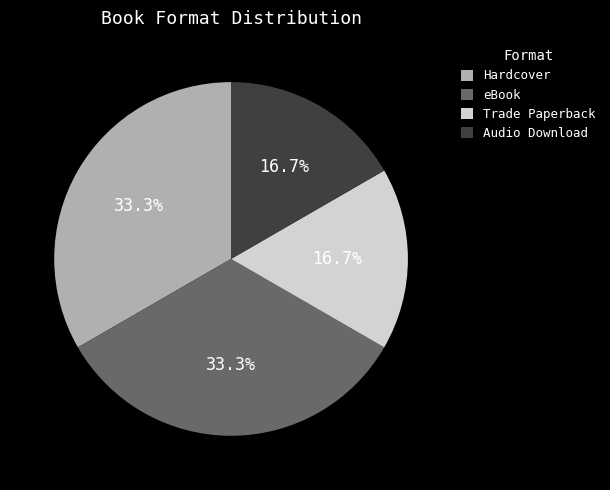

Approximately how many times larger is the value at Hardcover compared to Audio Download?

2.0